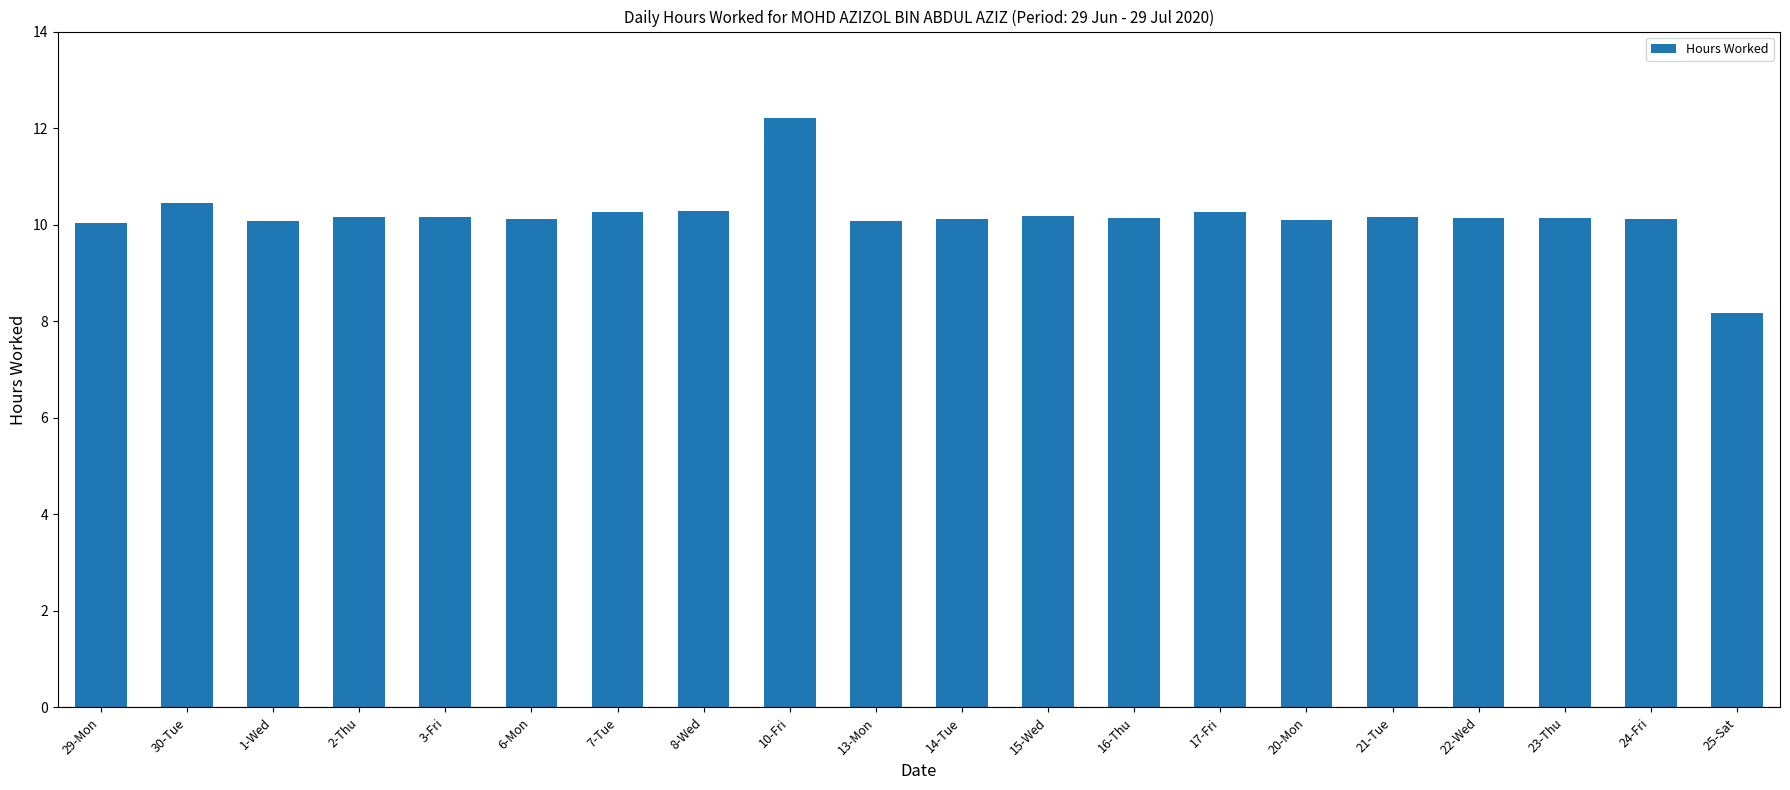

What is the sum of the values at 25-Sat and 30-Tue?

18.6